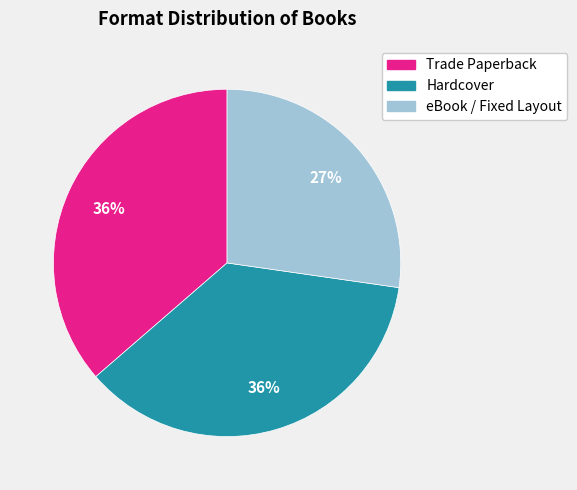

Is there any slice that represents more than half of the pie?

No